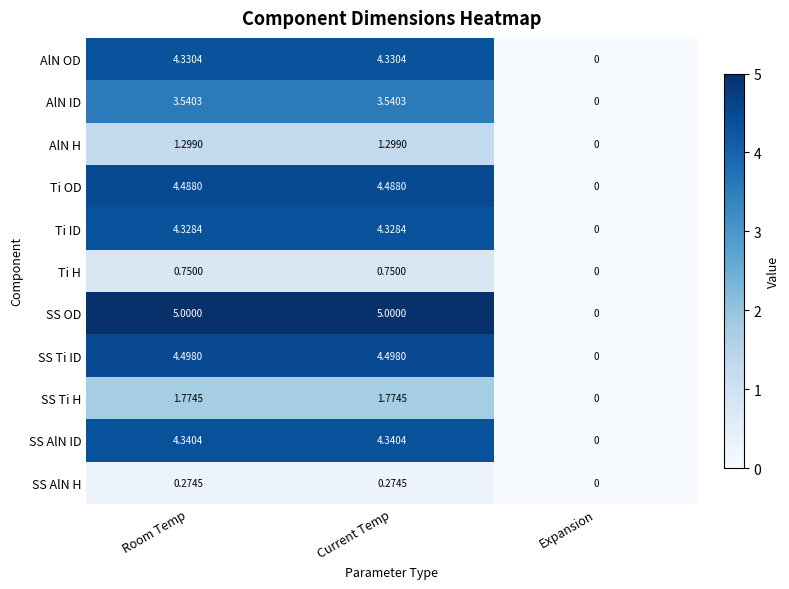

List the series in order of their peak value, lowest first.

SS AlN H, Ti H, AlN H, SS Ti H, AlN ID, Ti ID, AlN OD, SS AlN ID, Ti OD, SS Ti ID, SS OD